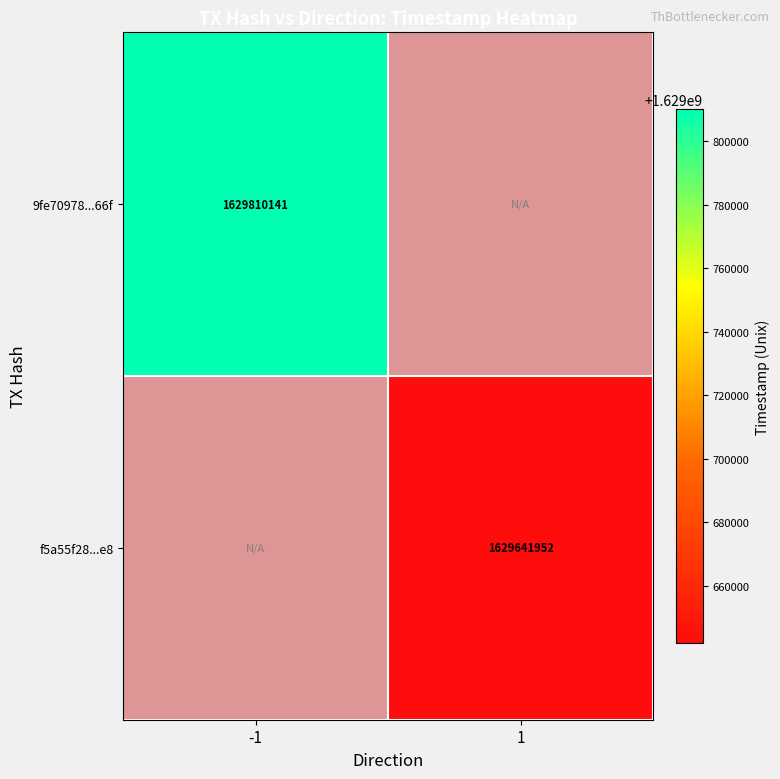

Is the value of 9fe70978...66f at -1 greater than the value of f5a55f28...e8 at 1?

Yes